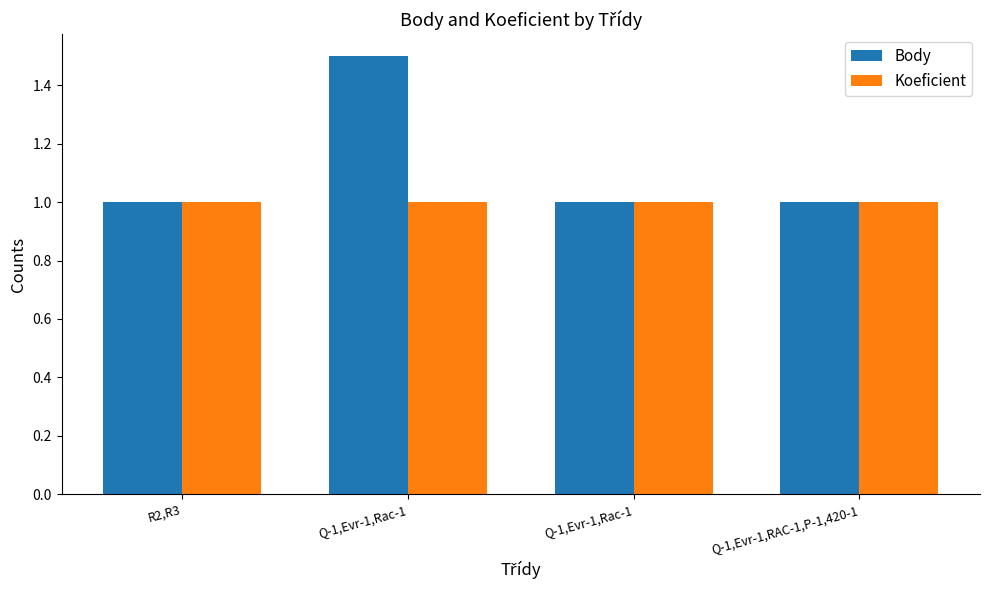

What are all the series names shown in the legend?

Body, Koeficient